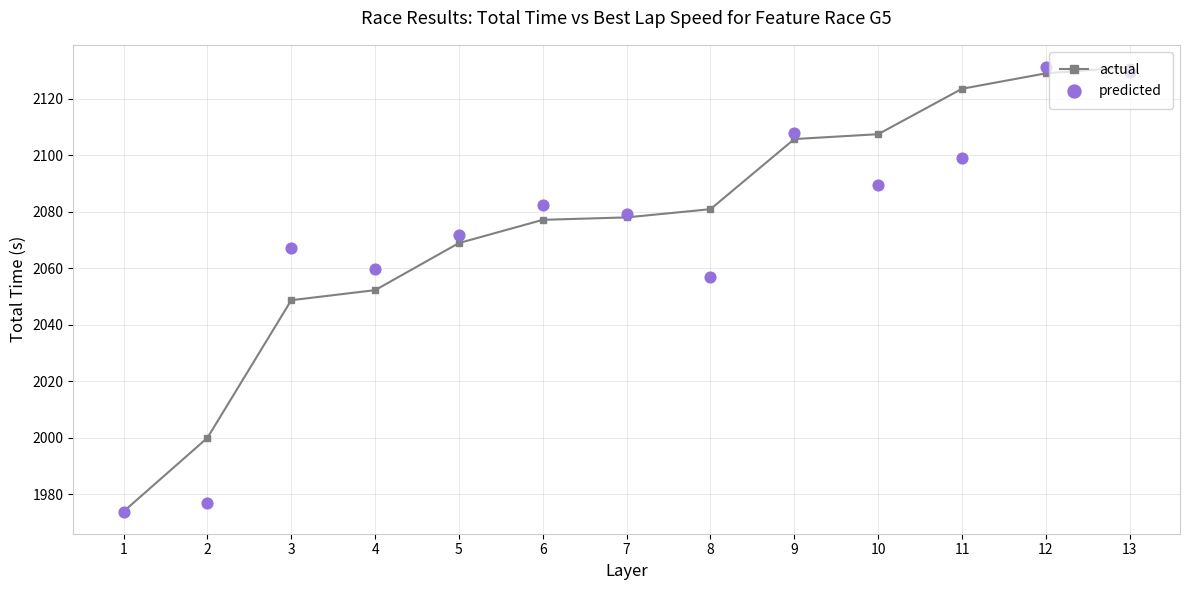

Which series has the widest spread of Y values?

actual